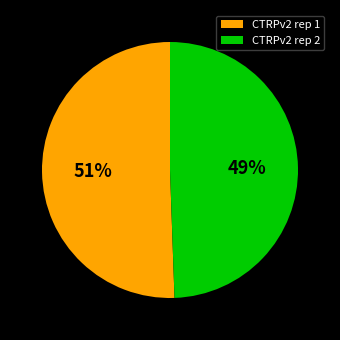

Count the number of slices in the pie.

2